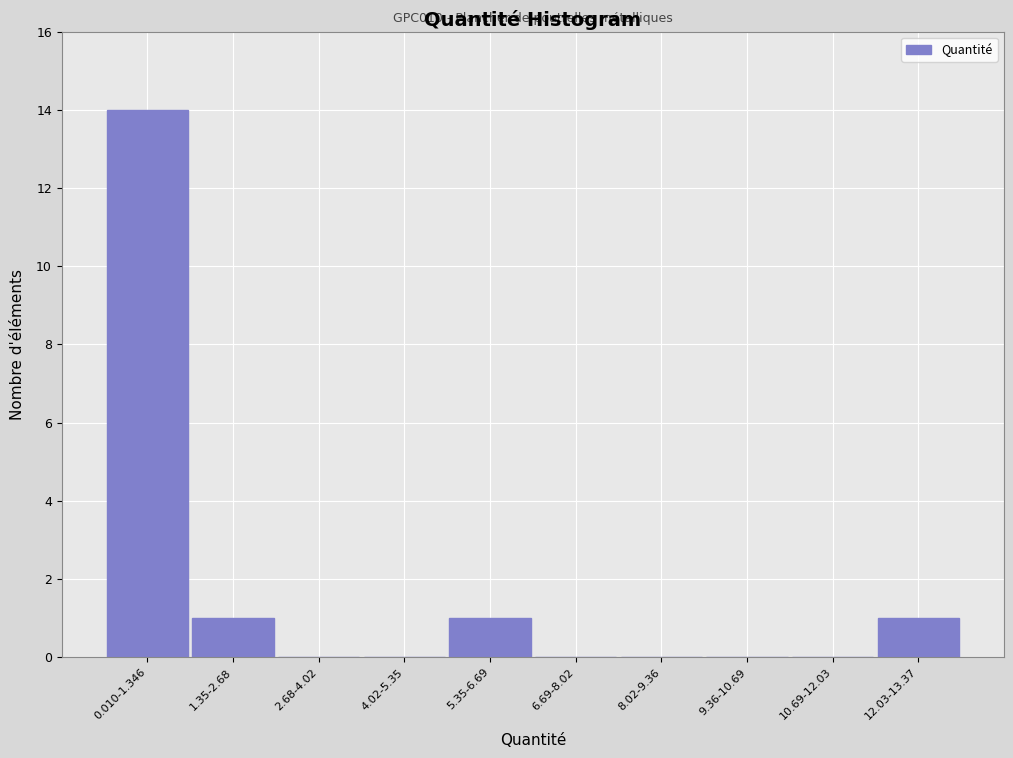

Reading left to right, transcribe all the data shown in this chart.

0.010-1.346=14	1.35-2.68=1	2.68-4.02=0	4.02-5.35=0	5.35-6.69=1	6.69-8.02=0	8.02-9.36=0	9.36-10.69=0	10.69-12.03=0	12.03-13.37=1